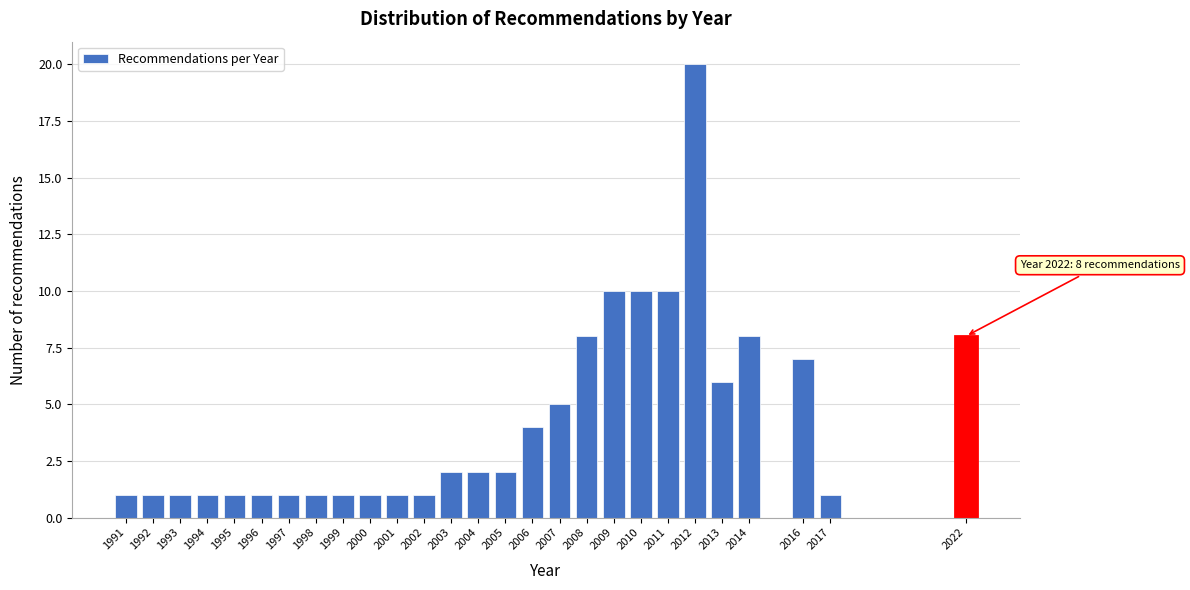

Reading left to right, transcribe all the data shown in this chart.

1	1	1	1	1	1	1	1	1	1	1	1	2	2	2	4	5	8	10	10	10	20	6	8	7	1	8